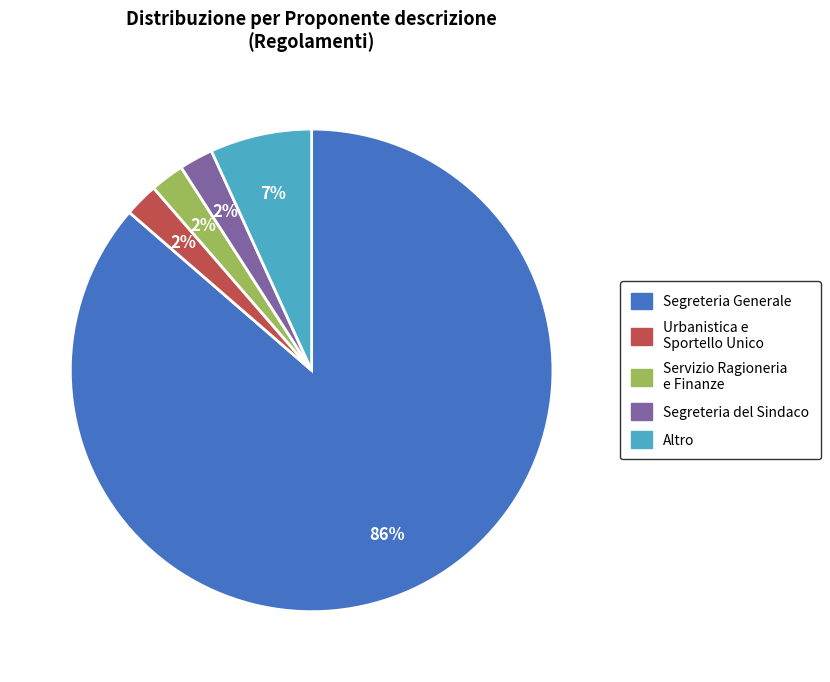

Is there a majority slice in this chart?

Yes